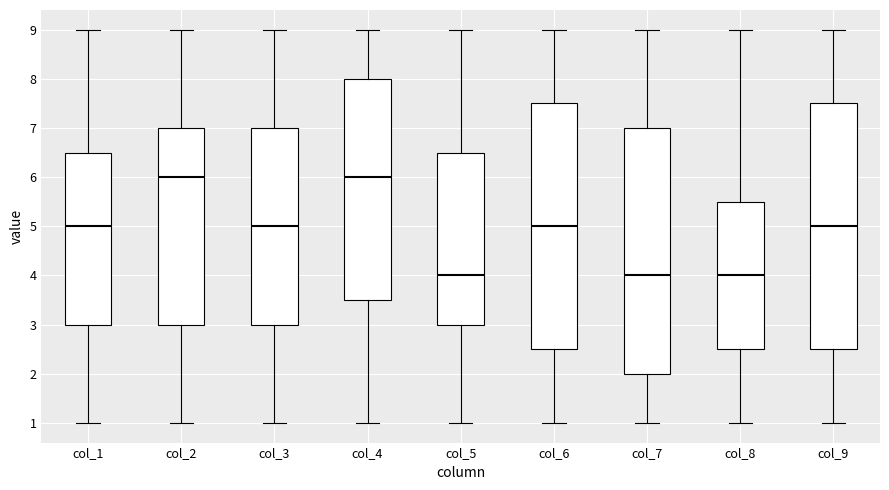

Reading left to right, read every box against the y-axis: the position of its median line, the range the box covers, and the ends of its whiskers. The values are not printed on the chart, so give them approximately, as read against the axis.

col_1: median 5.0, box 3.0 to 6.5, whiskers 1.0 to 9.0
col_2: median 6.0, box 3.0 to 7.0, whiskers 1.0 to 9.0
col_3: median 5.0, box 3.0 to 7.0, whiskers 1.0 to 9.0
col_4: median 6.0, box 3.5 to 8.0, whiskers 1.0 to 9.0
col_5: median 4.0, box 3.0 to 6.5, whiskers 1.0 to 9.0
col_6: median 5.0, box 2.5 to 7.5, whiskers 1.0 to 9.0
col_7: median 4.0, box 2.0 to 7.0, whiskers 1.0 to 9.0
col_8: median 4.0, box 2.5 to 5.5, whiskers 1.0 to 9.0
col_9: median 5.0, box 2.5 to 7.5, whiskers 1.0 to 9.0